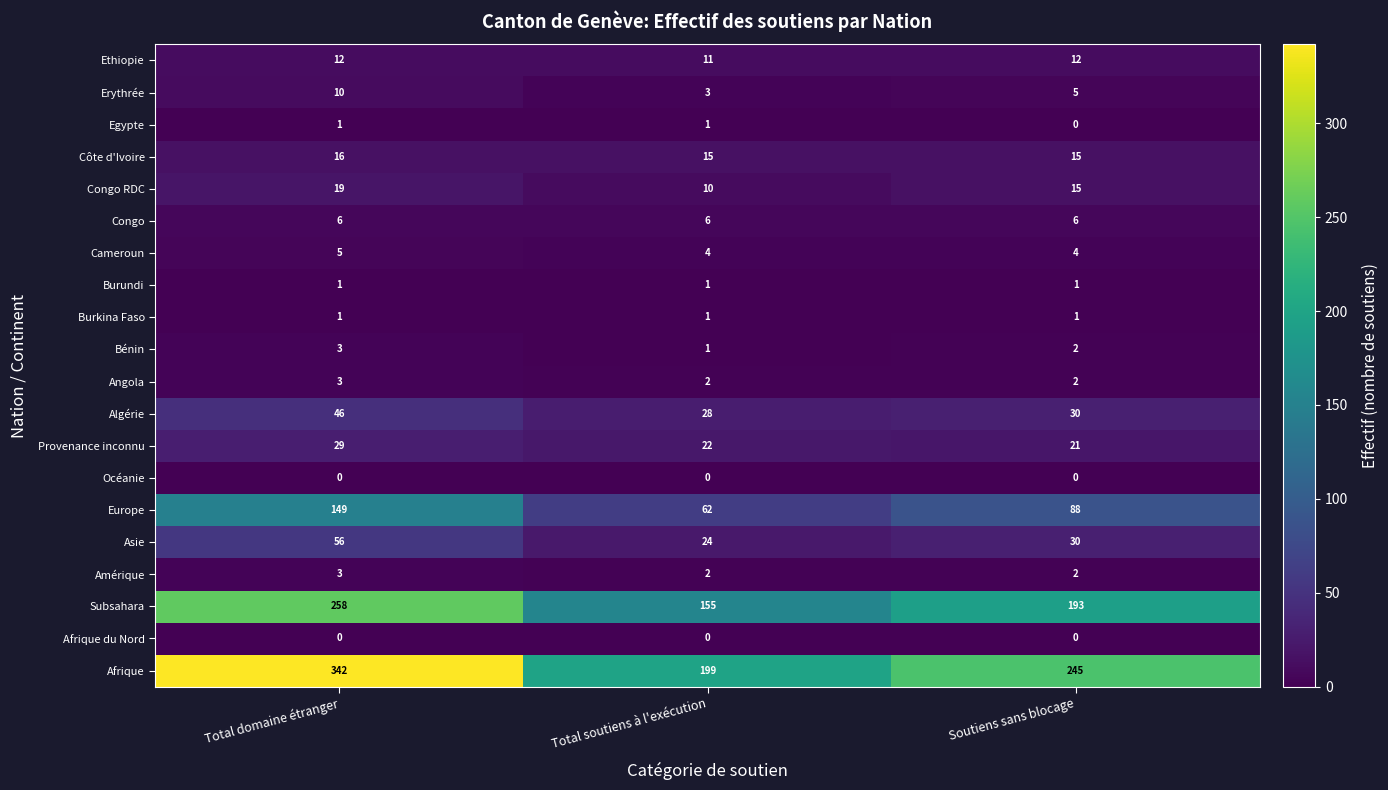

What is the difference between the maximum and minimum values in the Algérie series?

18